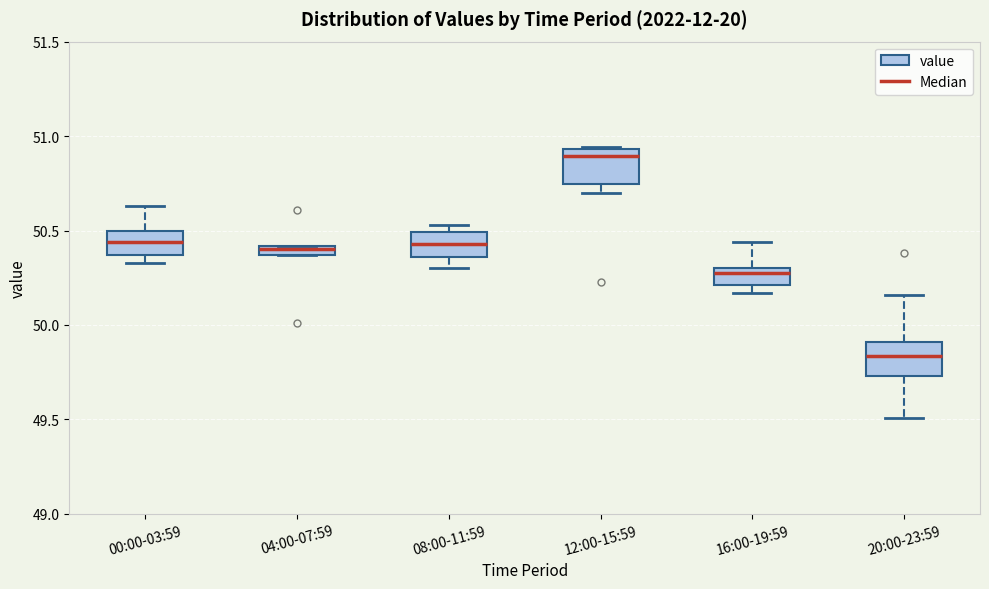

Which box has the highest median line?

12:00-15:59